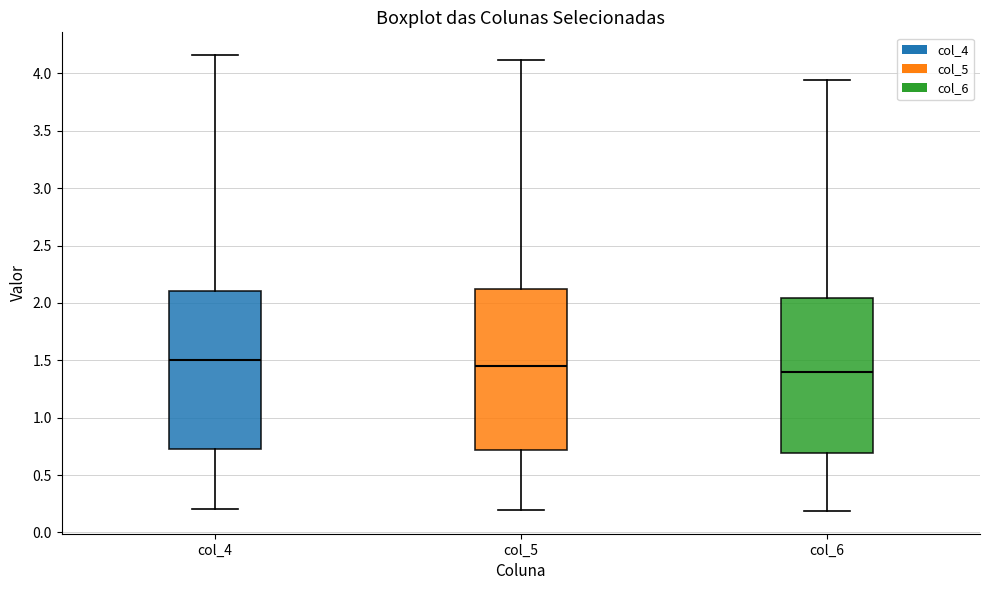

Reading left to right, read every box against the y-axis: the position of its median line, the range the box covers, and the ends of its whiskers. The values are not printed on the chart, so give them approximately, as read against the axis.

col_4: median 1.50, box 0.70 to 2.10, whiskers 0.20 to 4.15
col_5: median 1.45, box 0.70 to 2.10, whiskers 0.20 to 4.10
col_6: median 1.40, box 0.70 to 2.05, whiskers 0.20 to 3.95